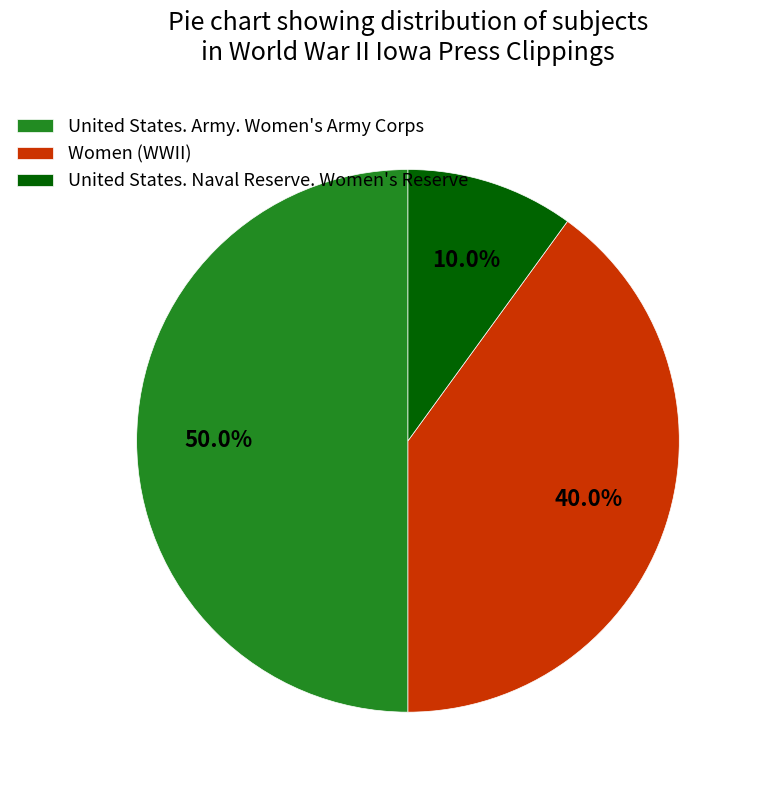

To the nearest percent, what is the average slice percentage?

33%